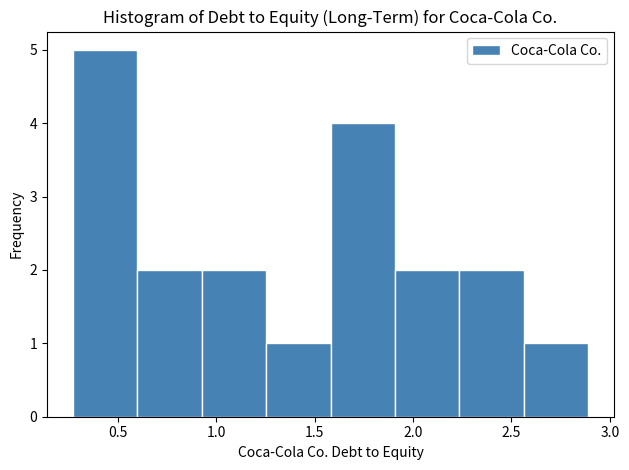

Reading left to right, transcribe this chart: for each bar, give the range it covers on the x-axis and its height. Neither the bar edges nor the heights are printed on the chart, so give them approximately, as read against the axes.

0.25 to 0.60: 5
0.60 to 0.95: 2
0.95 to 1.25: 2
1.25 to 1.60: 1
1.60 to 1.90: 4
1.90 to 2.25: 2
2.25 to 2.55: 2
2.55 to 2.90: 1